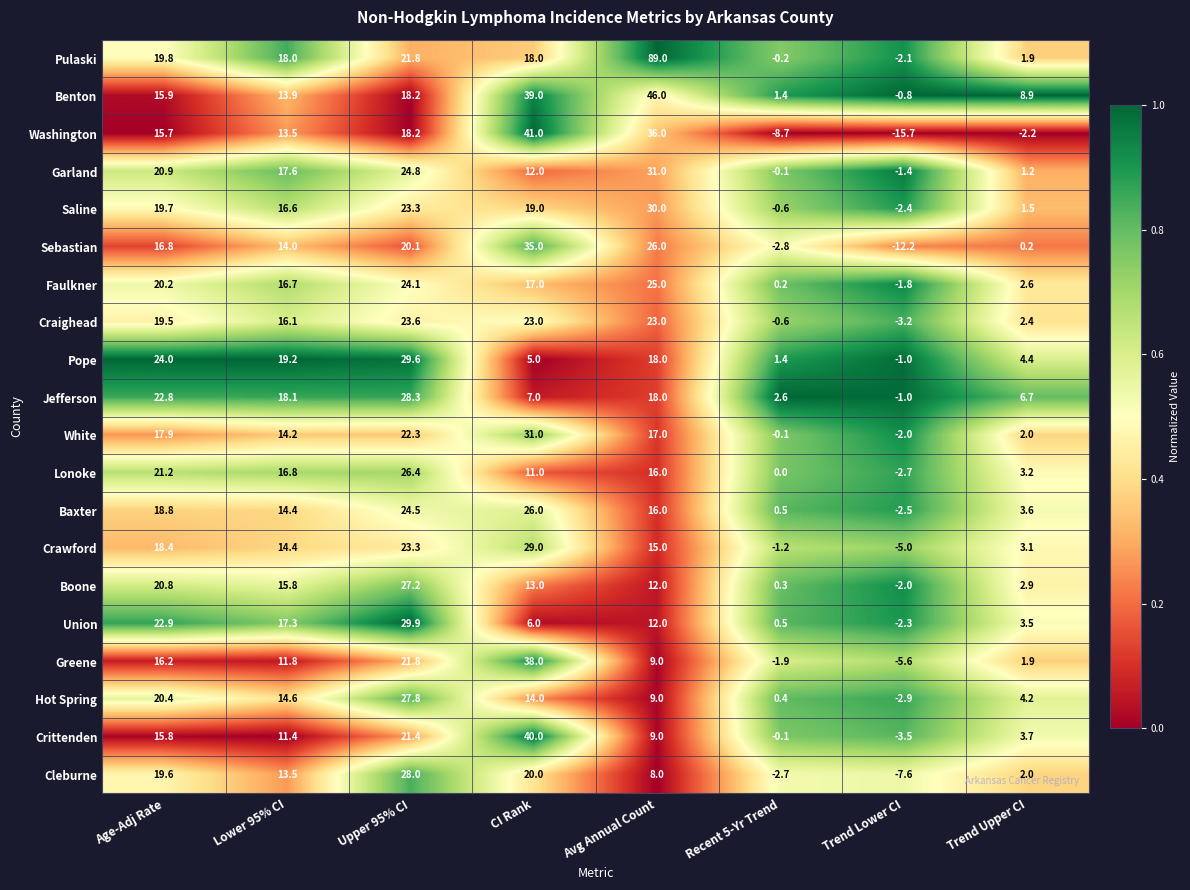

What is the difference between the Sebastian values at Trend Upper CI and Upper 95% CI?

19.9